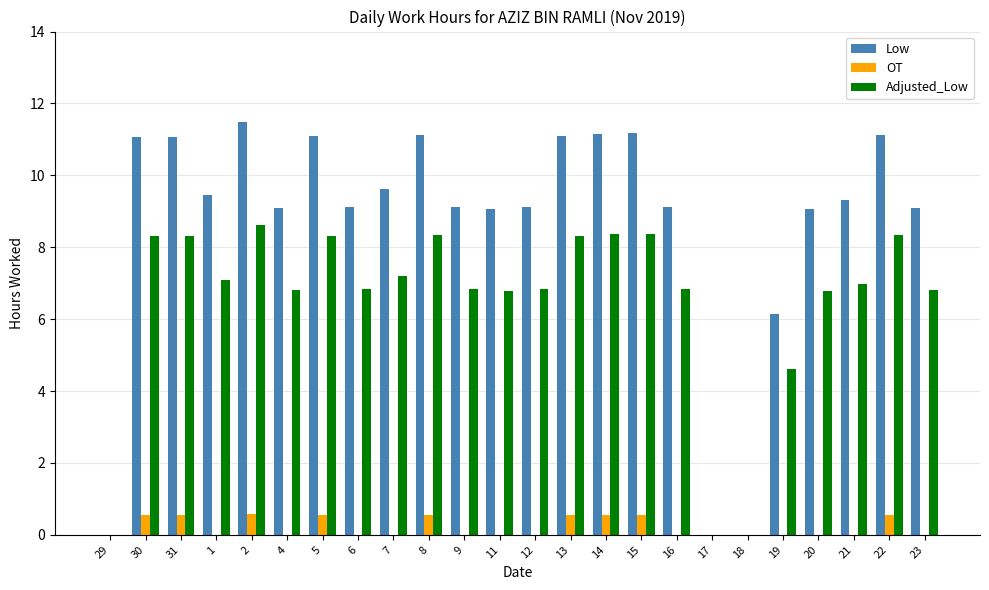

Are the bars grouped side by side (vs. stacked)?

Yes